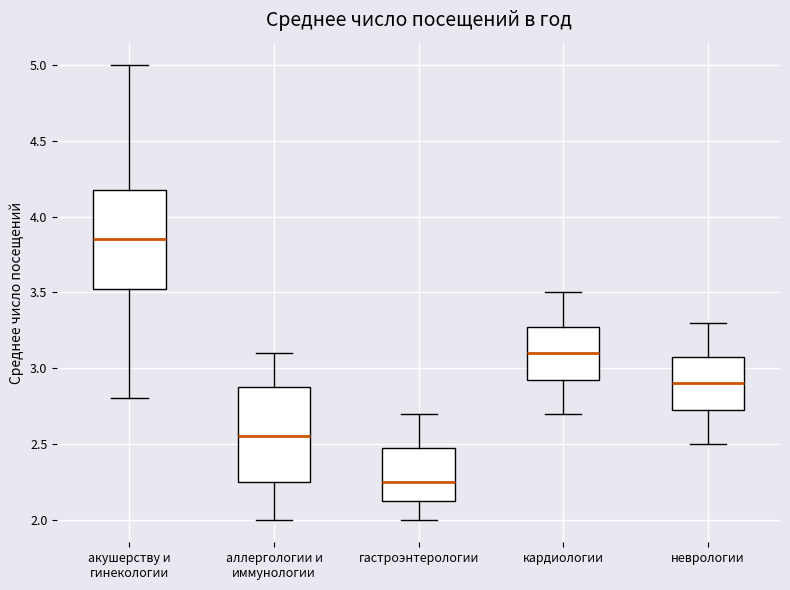

Where does the lower whisker of the box for неврологии end on the y-axis? The values are not printed on the chart, so give them approximately, as read against the axis.

2.50